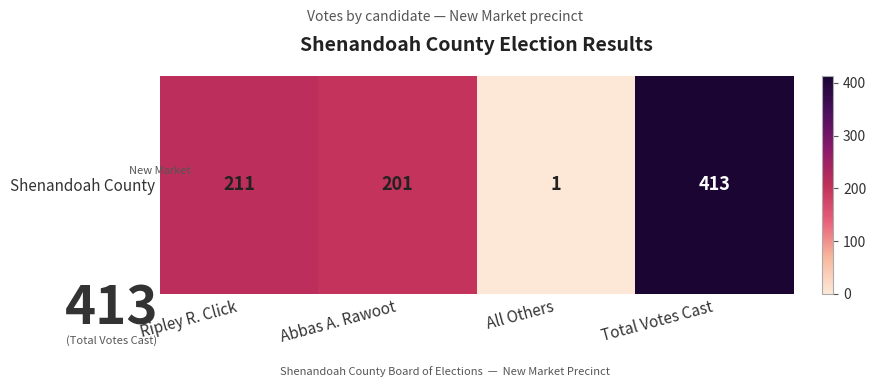

What is the difference between the maximum and minimum values?

412